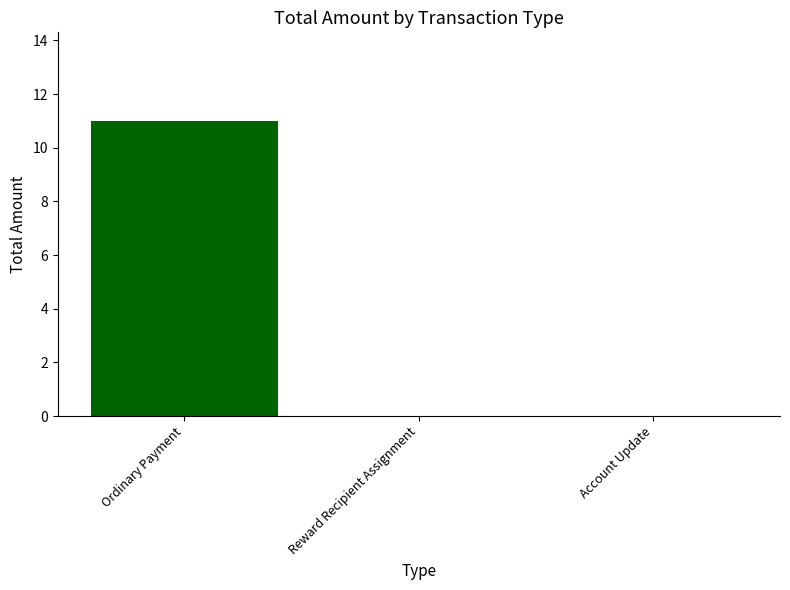

The chart shows a value of 0 at Account Update. True or false?

True